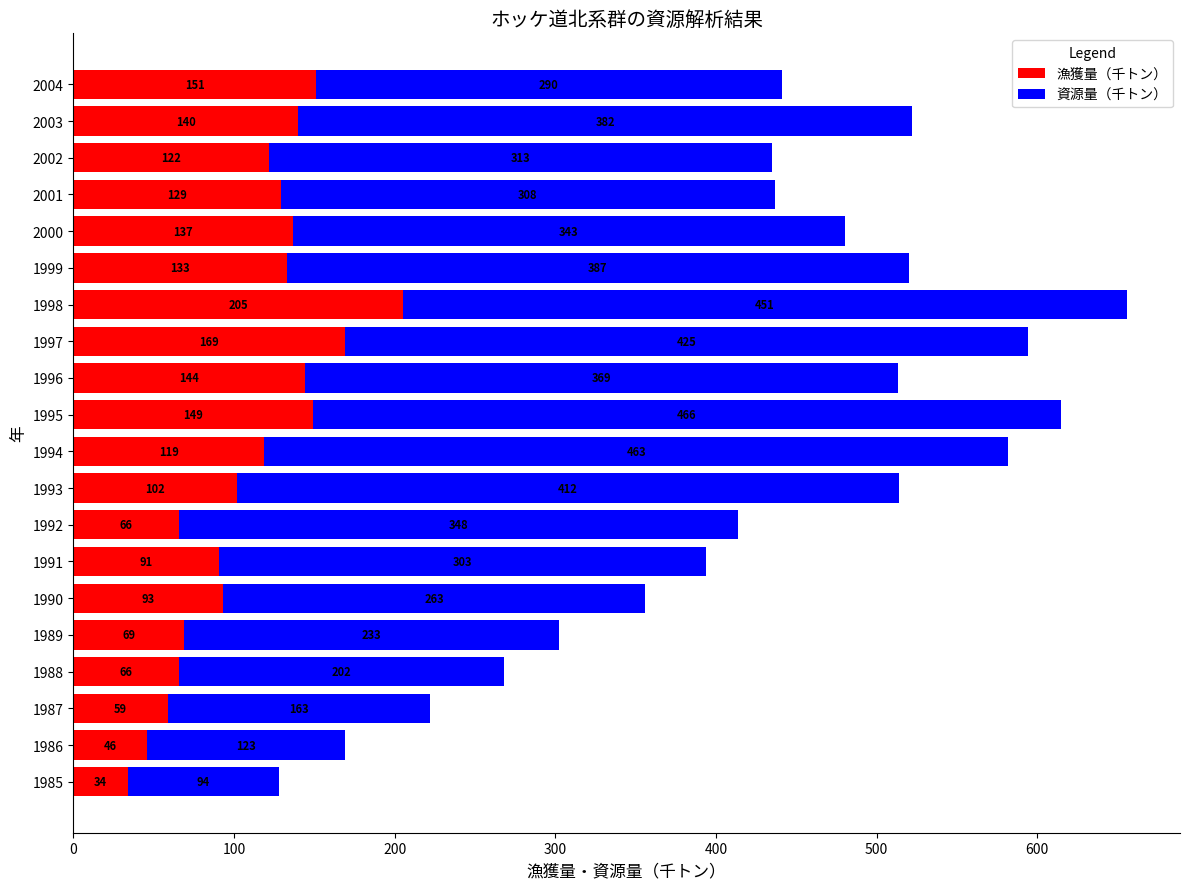

The value of 漁獲量（千トン） at 1999 is 203. True or false?

False